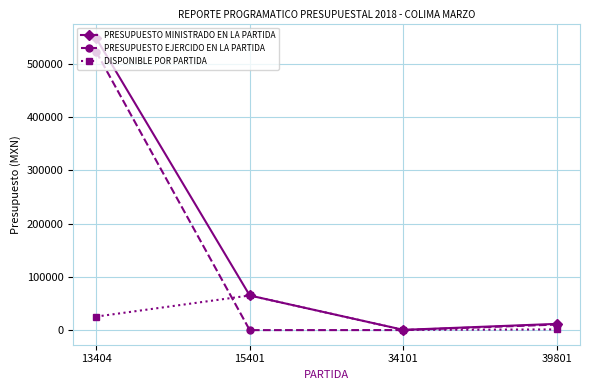

What are all the series names shown in the legend?

PRESUPUESTO MINISTRADO EN LA PARTIDA, PRESUPUESTO EJERCIDO EN LA PARTIDA, DISPONIBLE POR PARTIDA